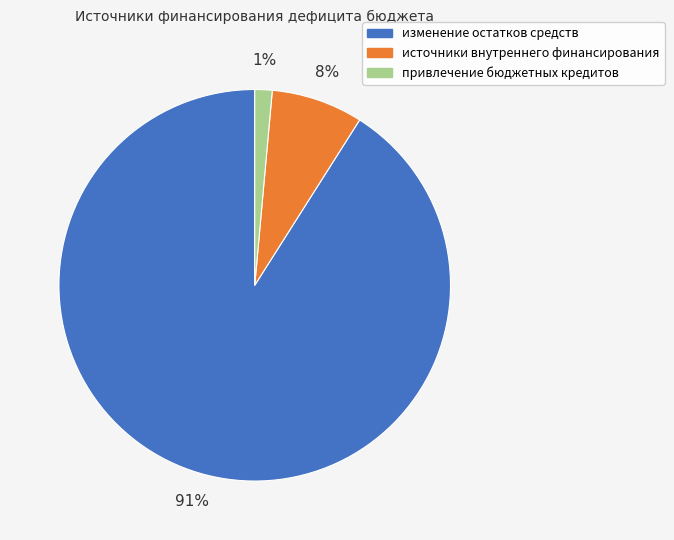

Do изменение остатков средств and источники внутреннего финансирования together represent more than half of the pie?

Yes